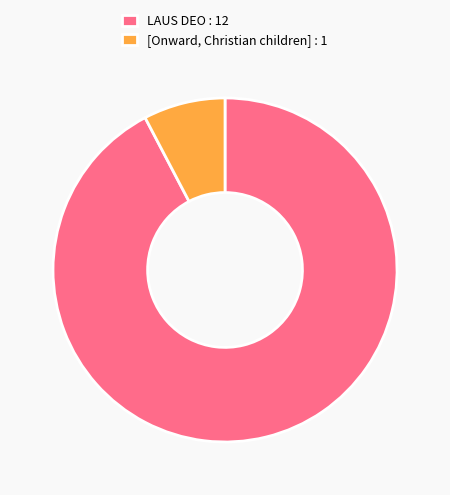

True or false: [Onward, Christian children] accounts for 8% of the total.

True